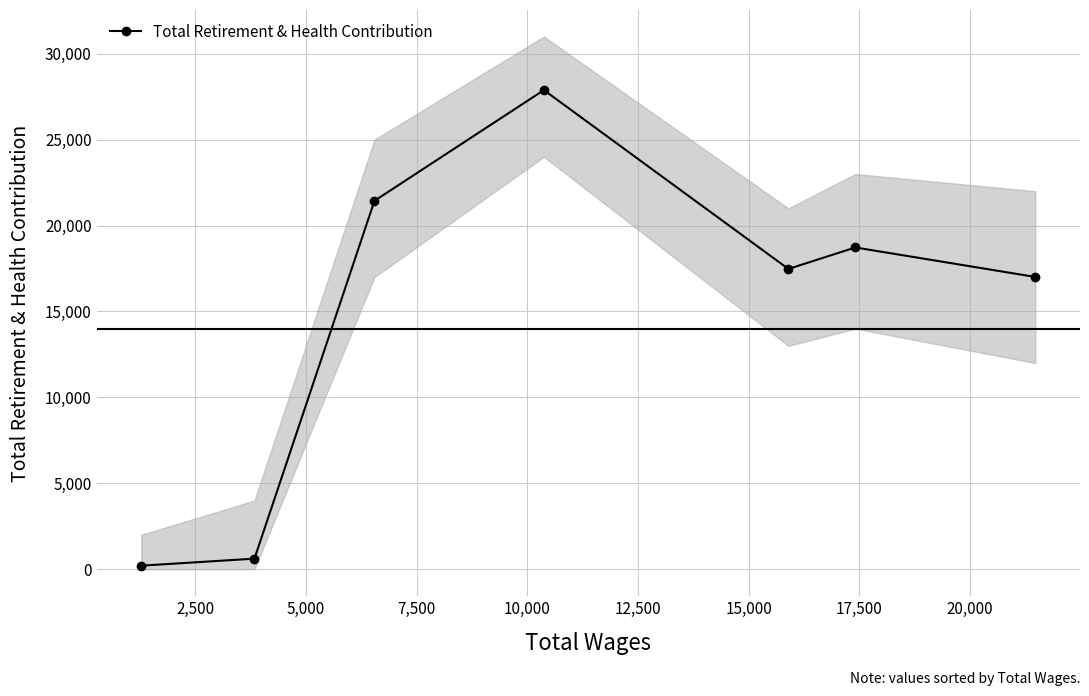

How many interior local peaks does the Total Retirement & Health Contribution series have?

2